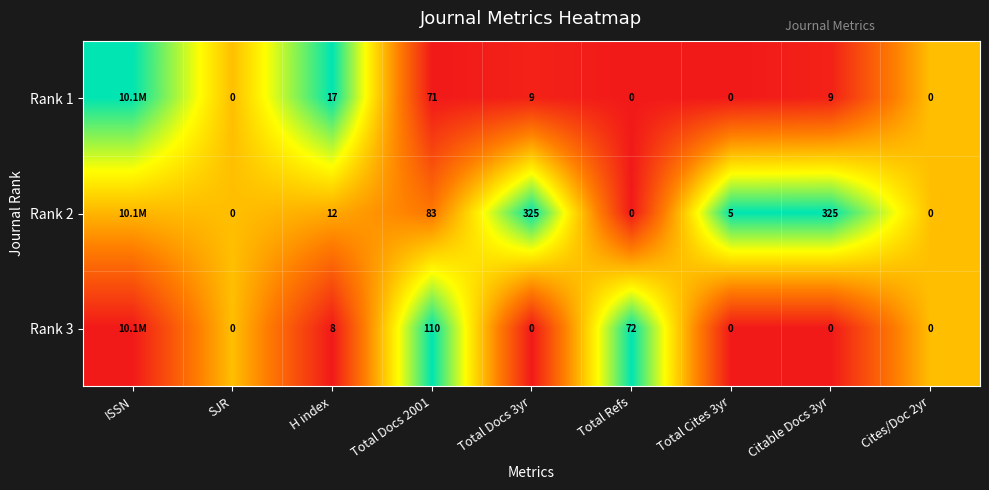

Is the value of Rank 2 at Citable Docs 3yr greater than the value of Rank 1 at Cites/Doc 2yr?

Yes